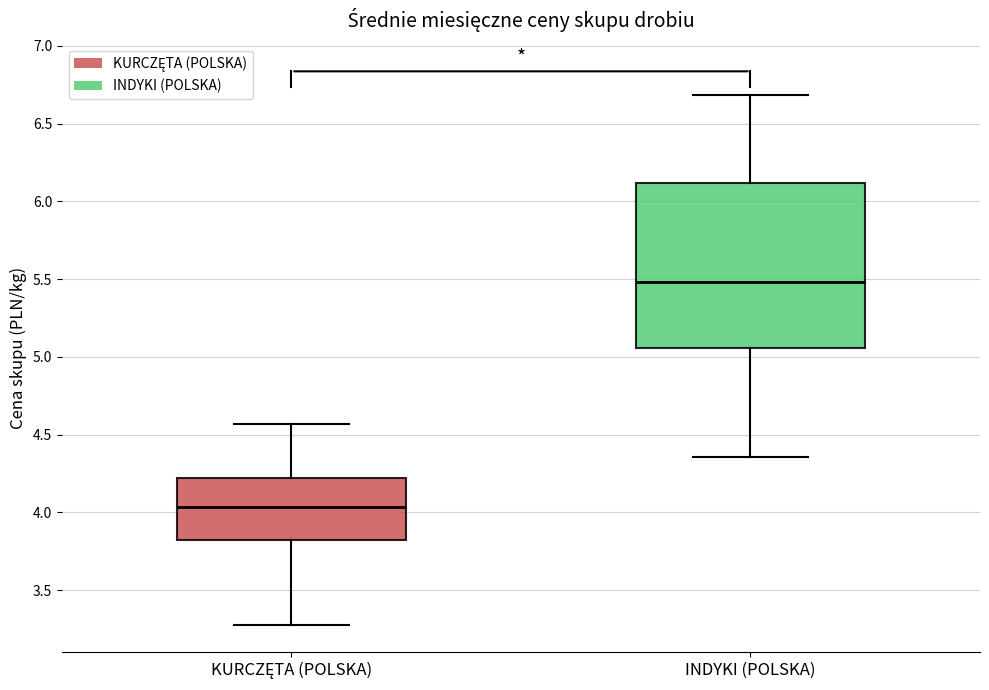

Comparing the boxes themselves (not the whiskers), which one is the tallest?

INDYKI (POLSKA)